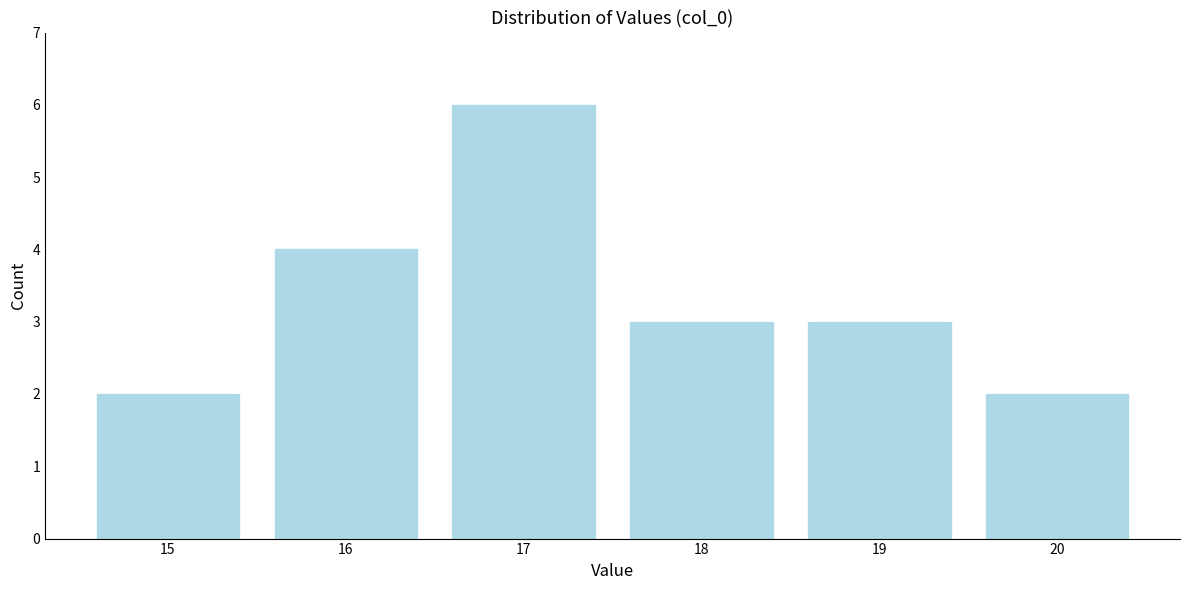

Reading left to right, what are all the values shown in this chart?

2	4	6	3	3	2